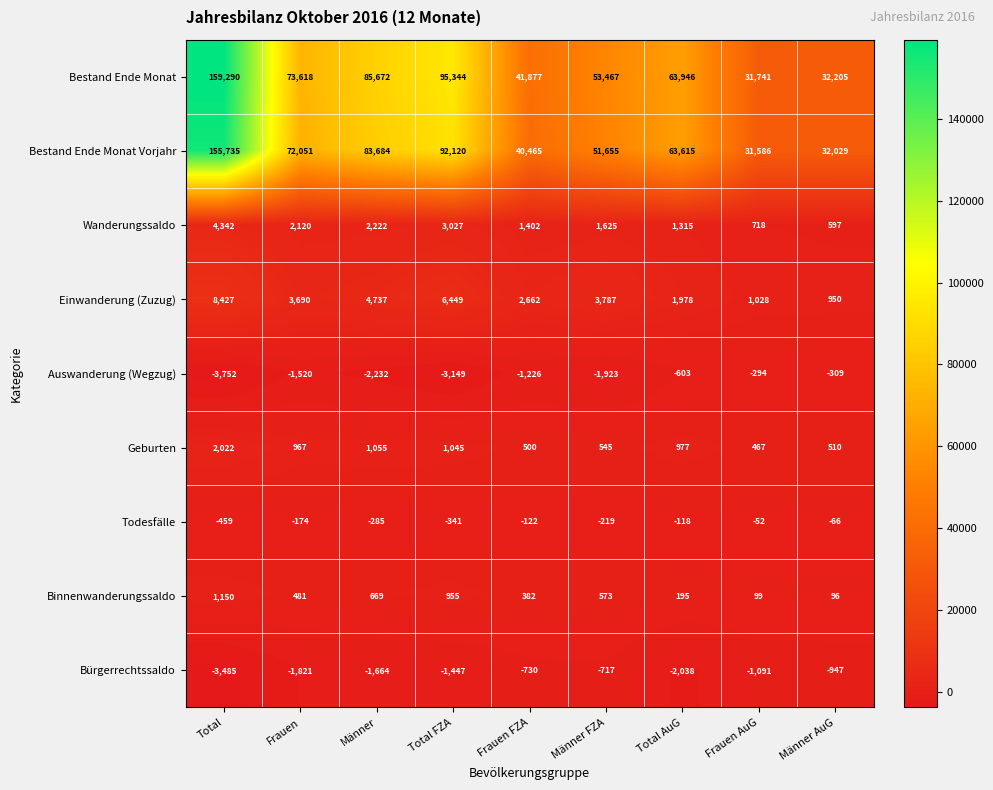

At how many categories does at least one series exceed 146768?

1